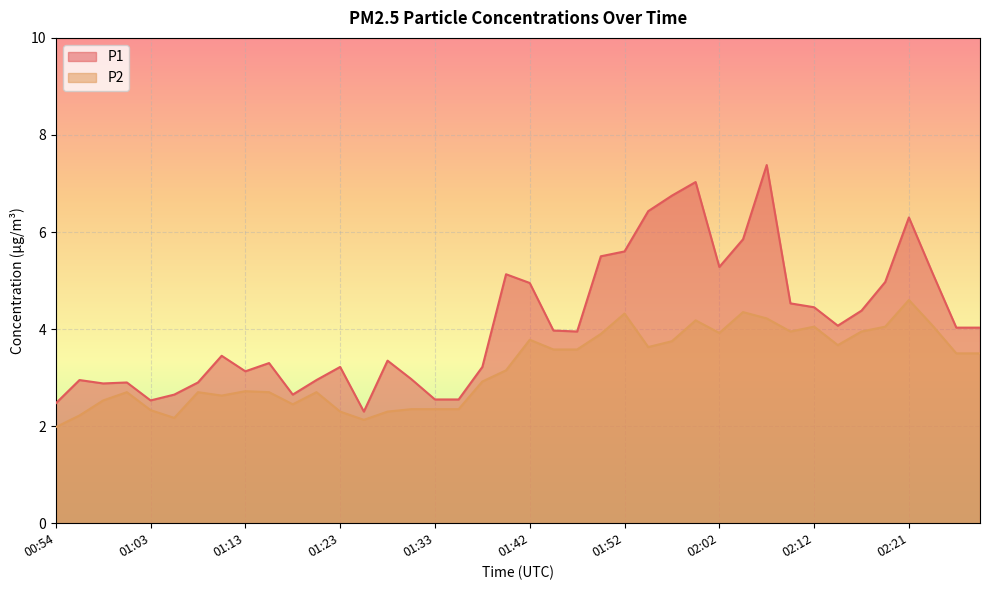

How many values in the P2 series are below 3?

19